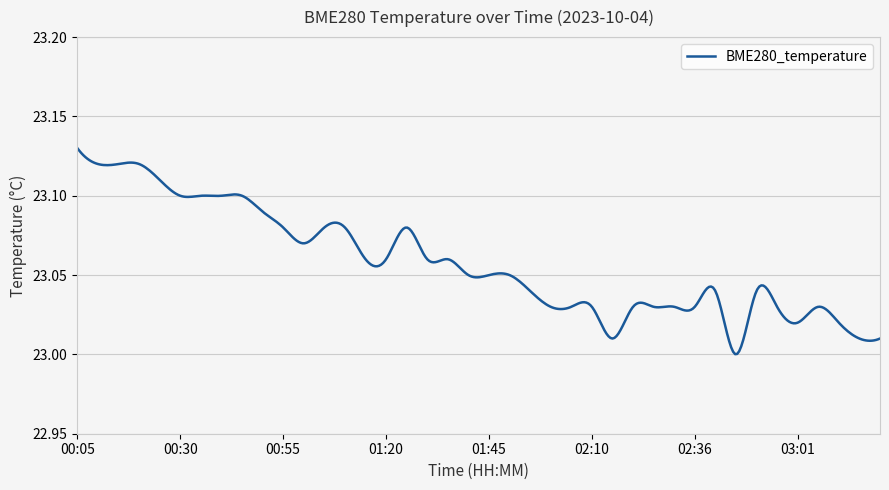

How many lines are shown in the chart?

1